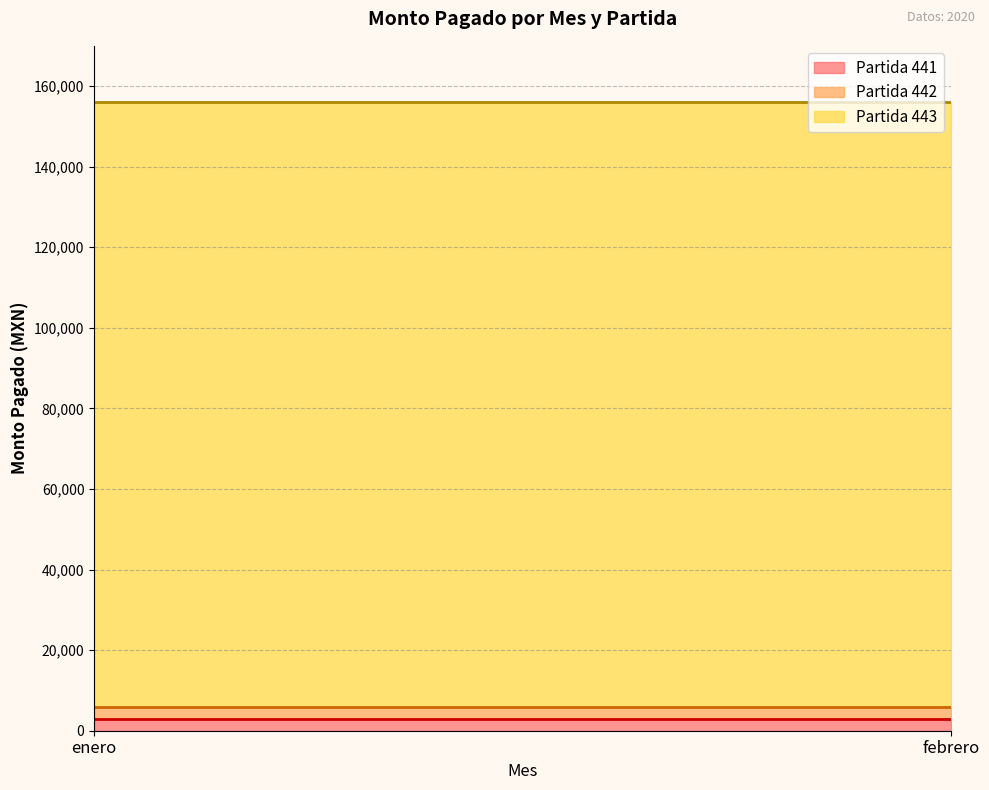

What position from the left is enero-441?

1